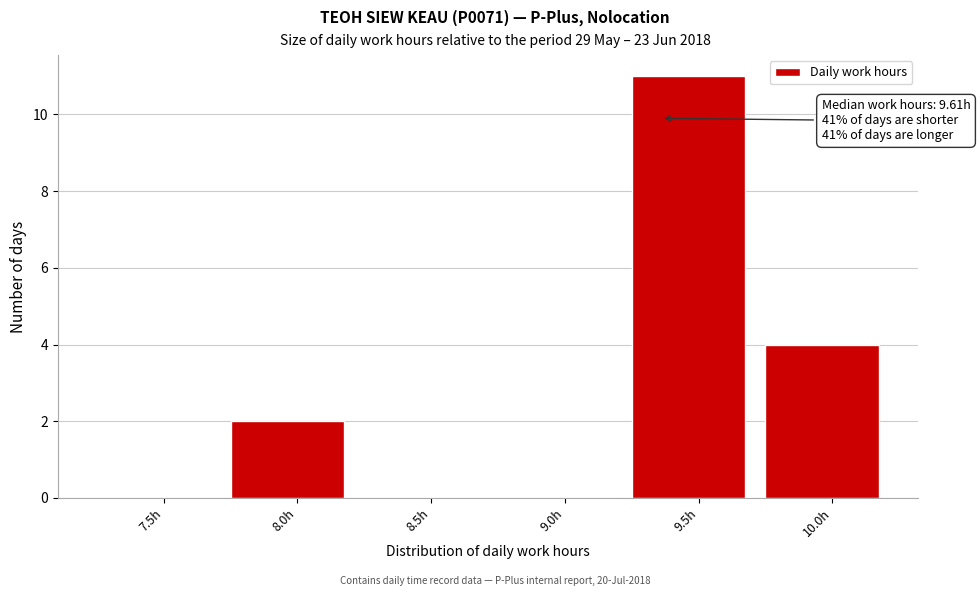

Reading left to right, what are all the values shown in this chart?

7.5h=0	8.0h=2	8.5h=0	9.0h=0	9.5h=11	10.0h=4